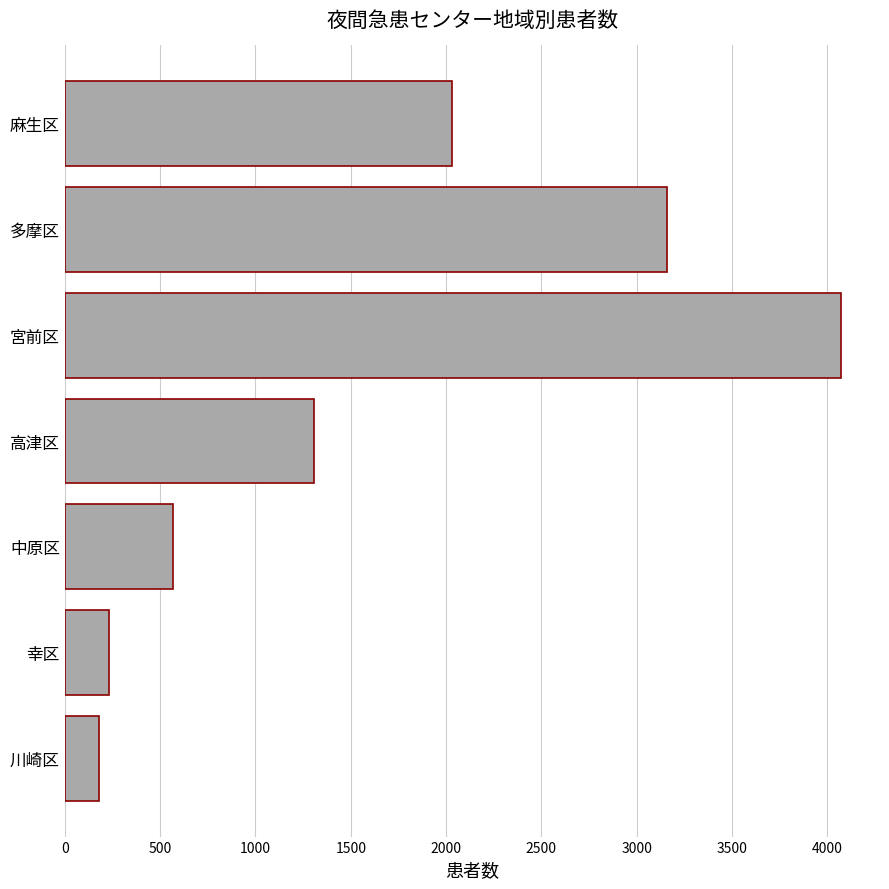

Reading bottom to top, what are all the values shown in this chart?

181	233	566	1309	4072	3157	2031